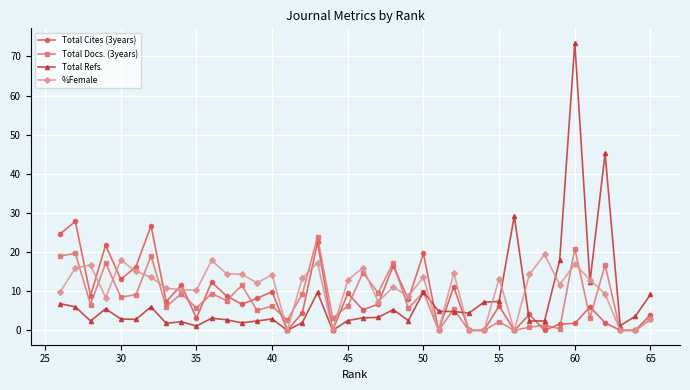

What is the maximum value for Total Refs.?

73.5